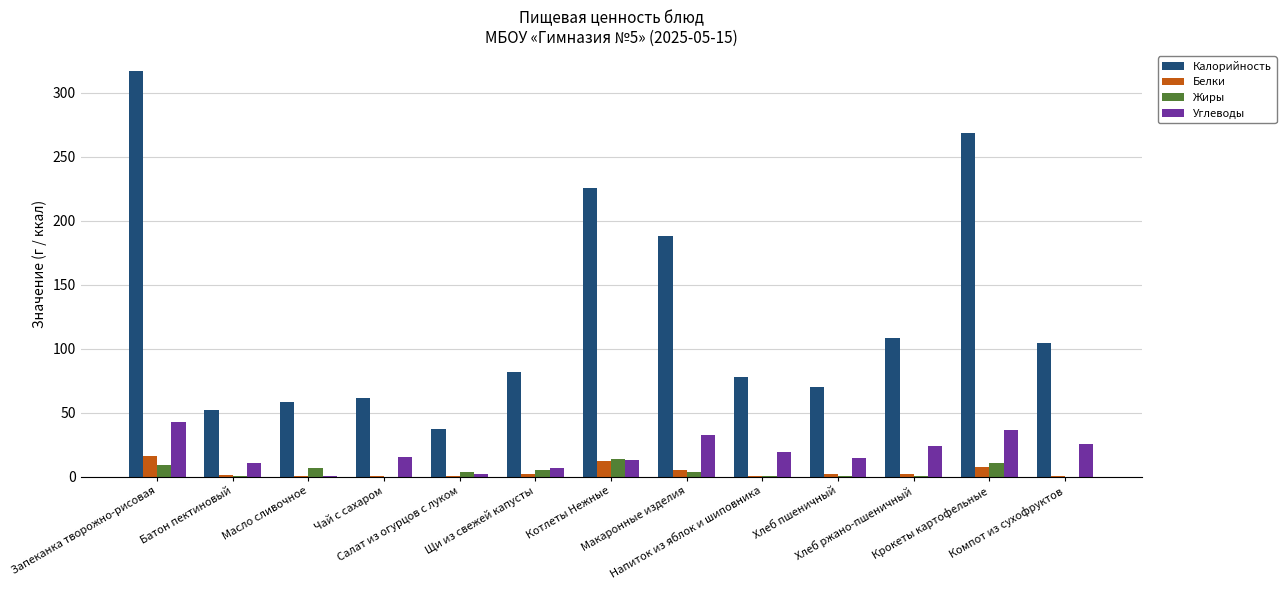

The value of Белки at Батон пектиновый is 1.5. True or false?

True